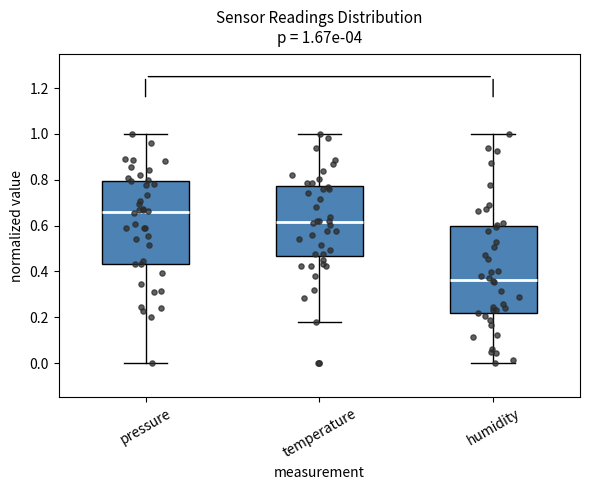

Which box's median line is the lowest?

humidity